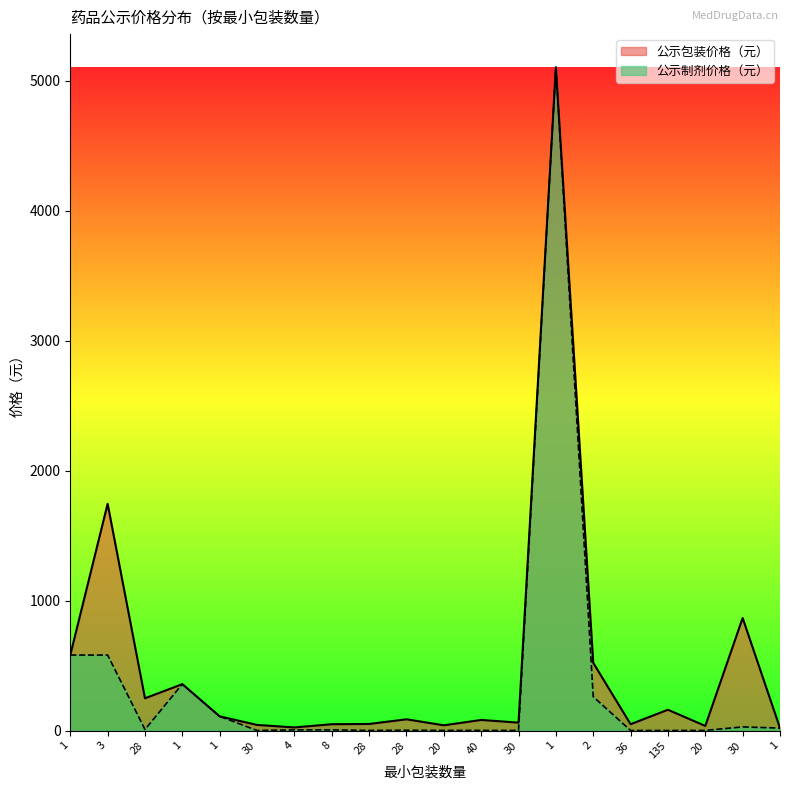

Which category has the lowest value across all series?

135